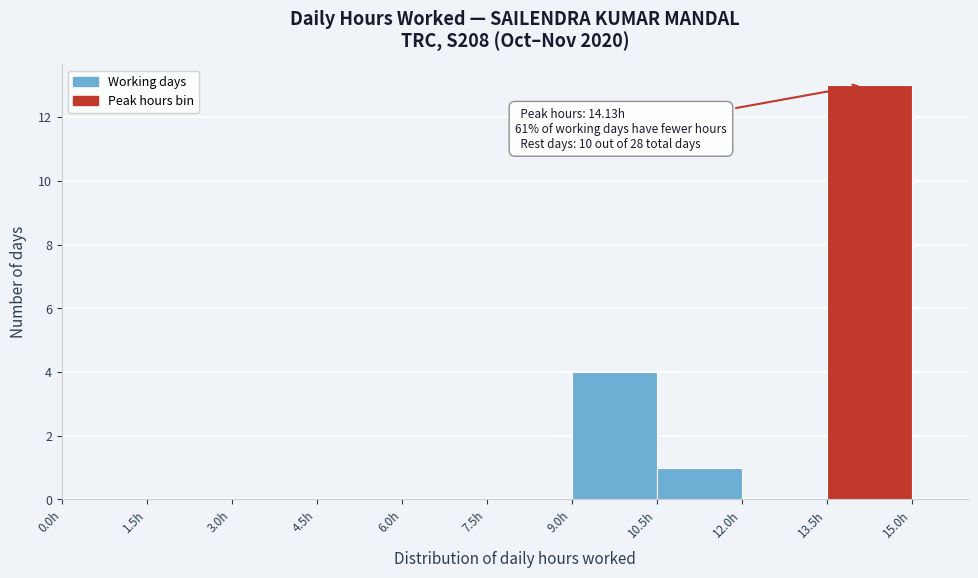

Which range on the x-axis has the tallest bar?

13.5 to 15.0